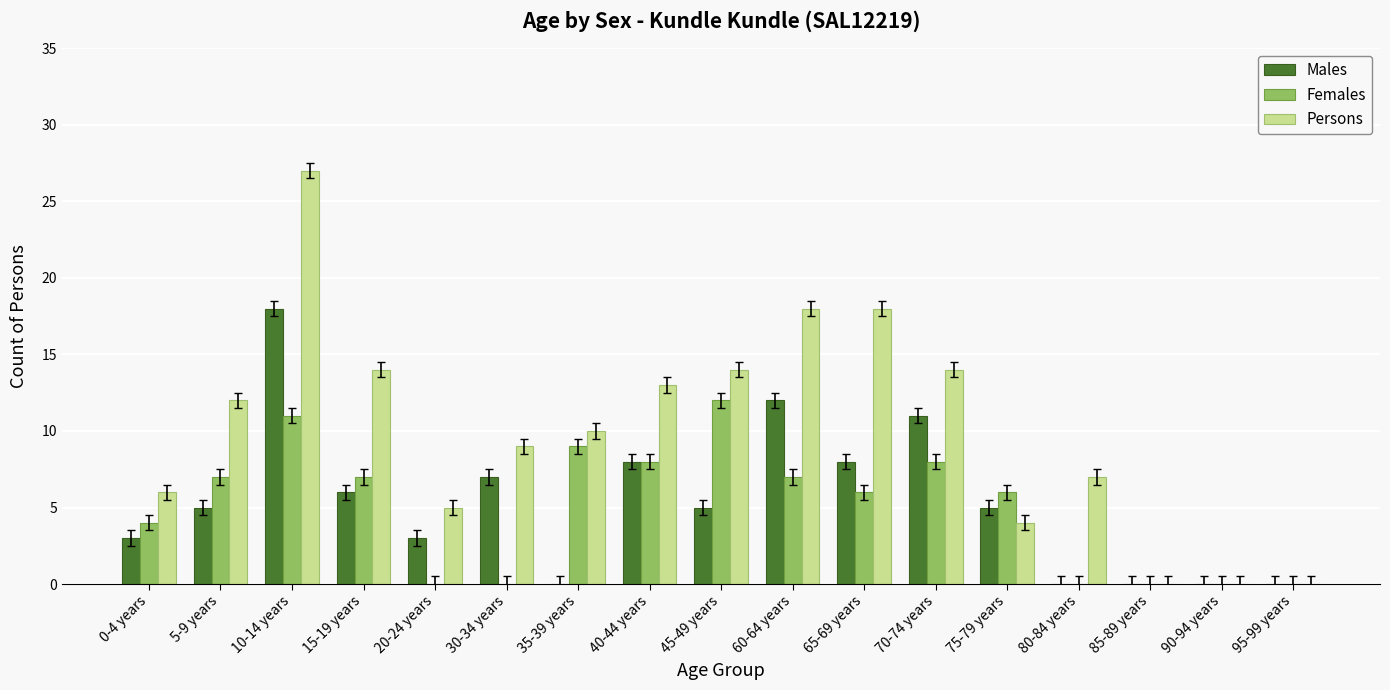

Between 5-9 years and 45-49 years, which series saw the biggest shift?

Females